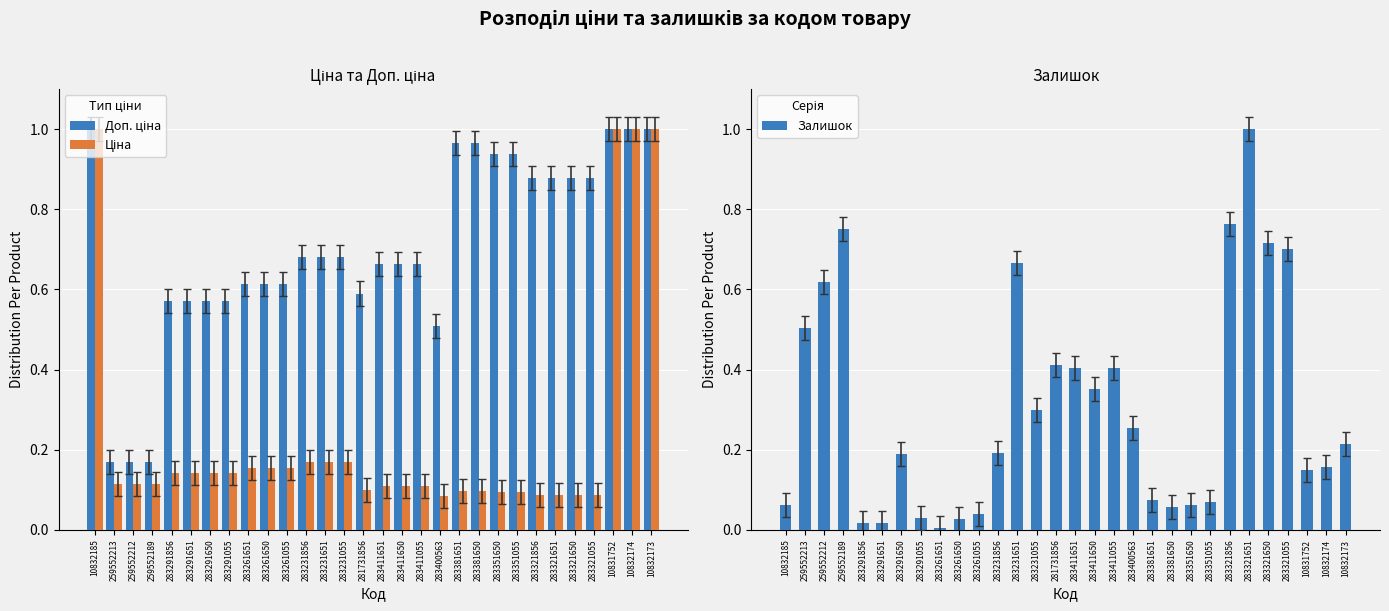

What is the sum of the Доп. ціна values at 283321055 and 283411650?

1.5